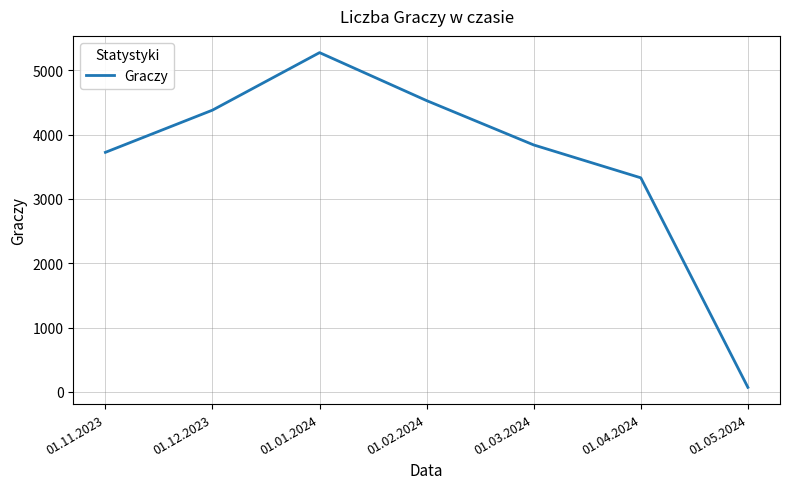

Read the value at 01.11.2023, to the nearest 10.

3720